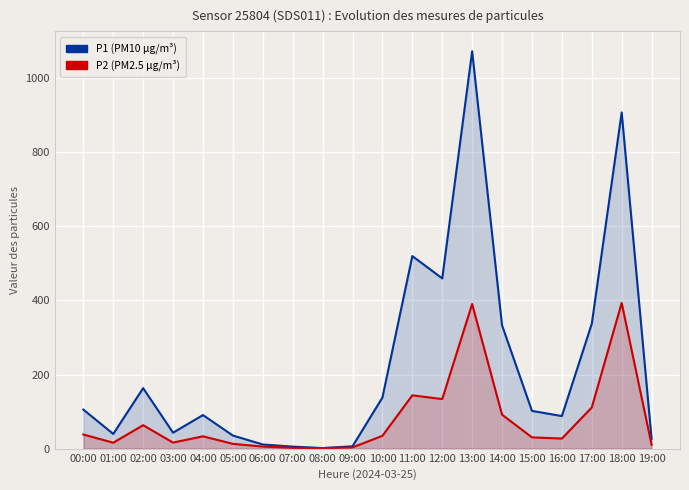

True or false: P2 (PM2.5) and P1 (PM10) intersect in this chart.

False